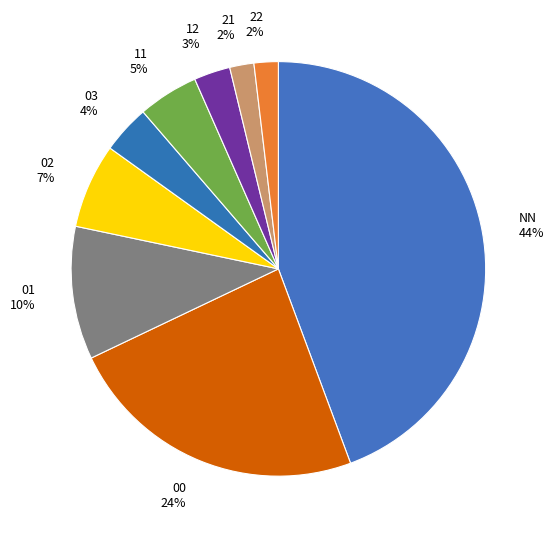

Is there a majority slice in this chart?

No